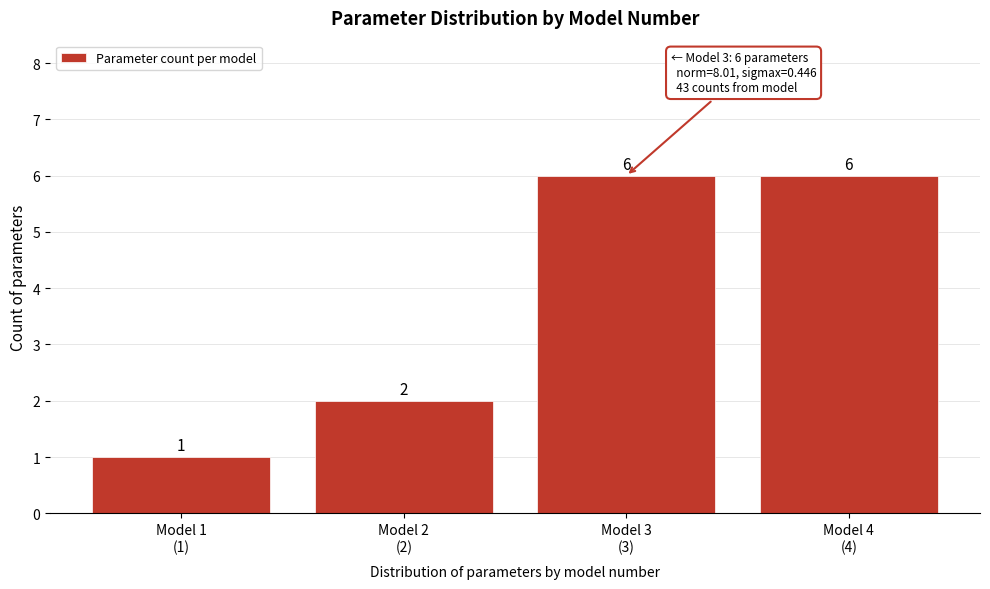

Reading left to right, what are all the values shown in this chart?

1	2	6	6